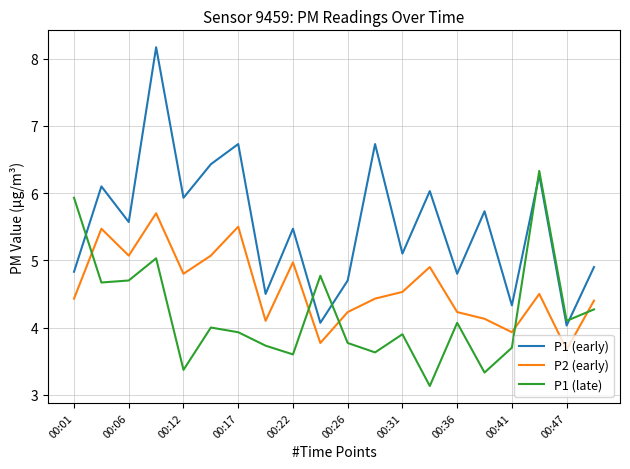

True or false: P2 (early) has more than 0 points higher than both neighbors.

True